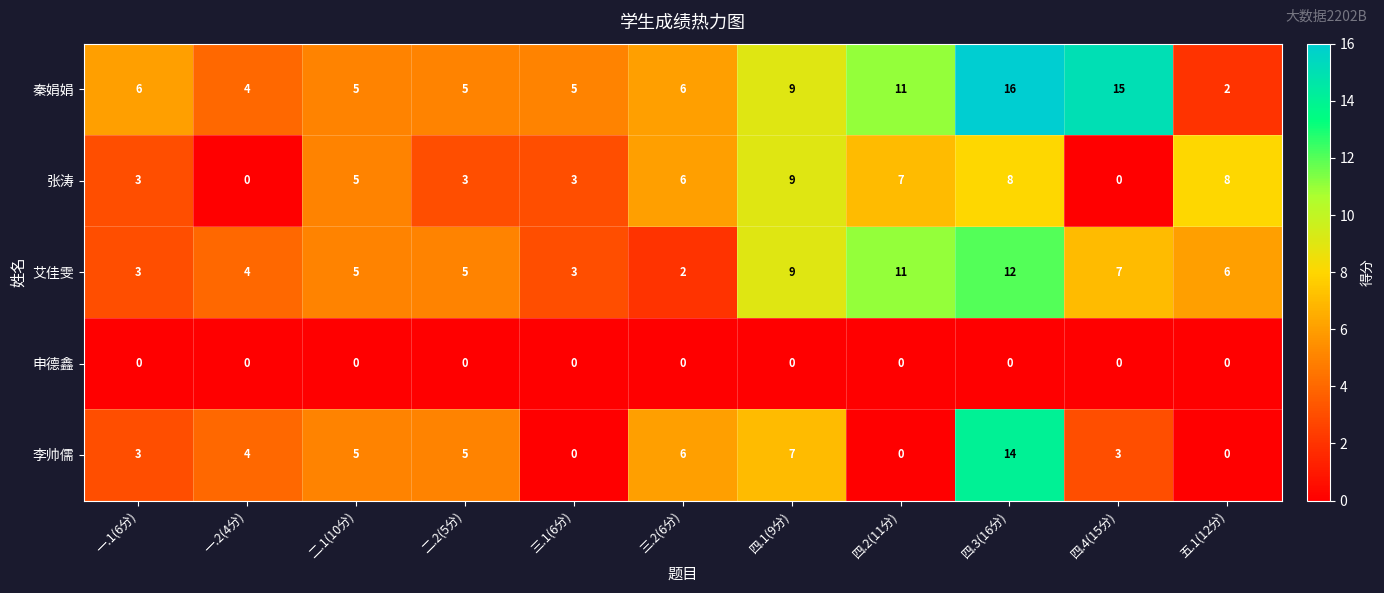

At which category is the sum across all series the highest?

四.3(16分)